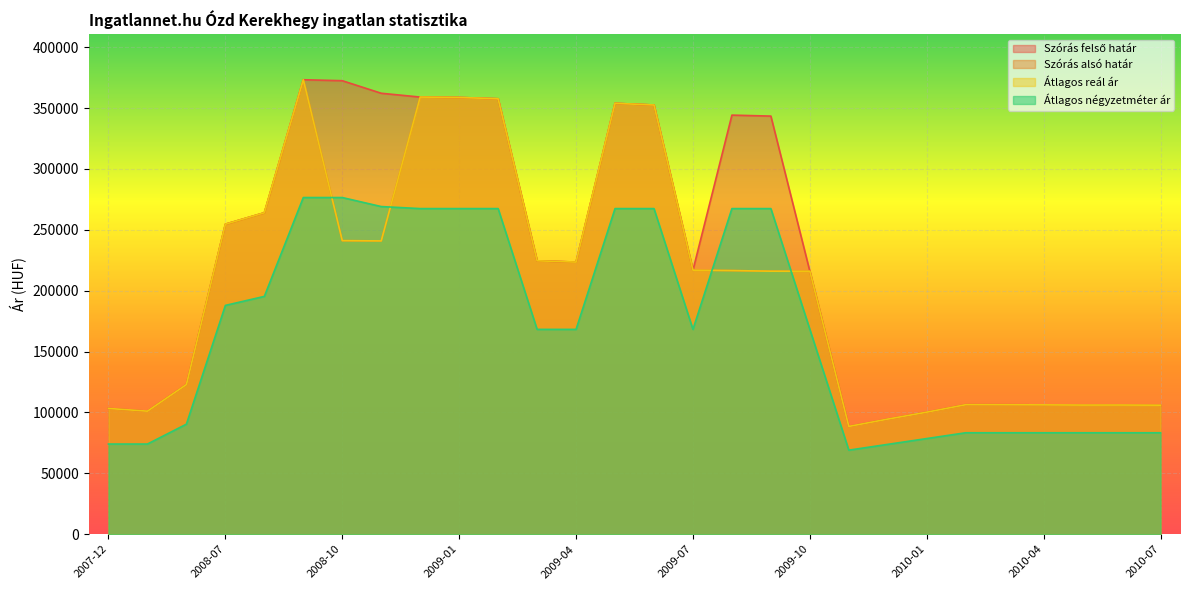

List the series in order of their peak value, lowest first.

Átlagos négyzetméter ár, Szórás felső határ, Szórás alsó határ, Átlagos reál ár